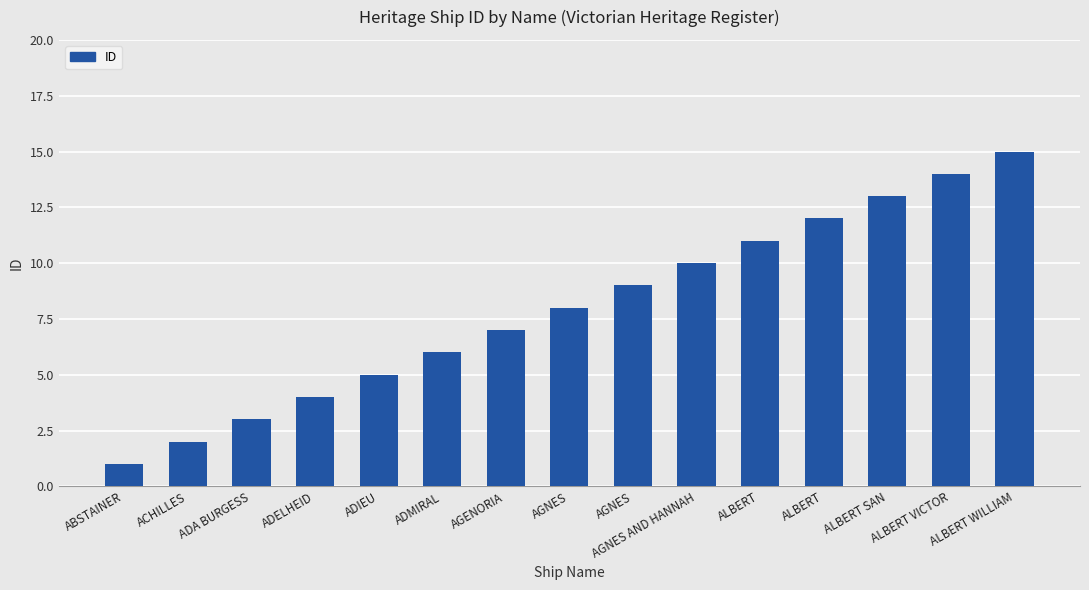

Which category has the highest value across all series?

ALBERT WILLIAM